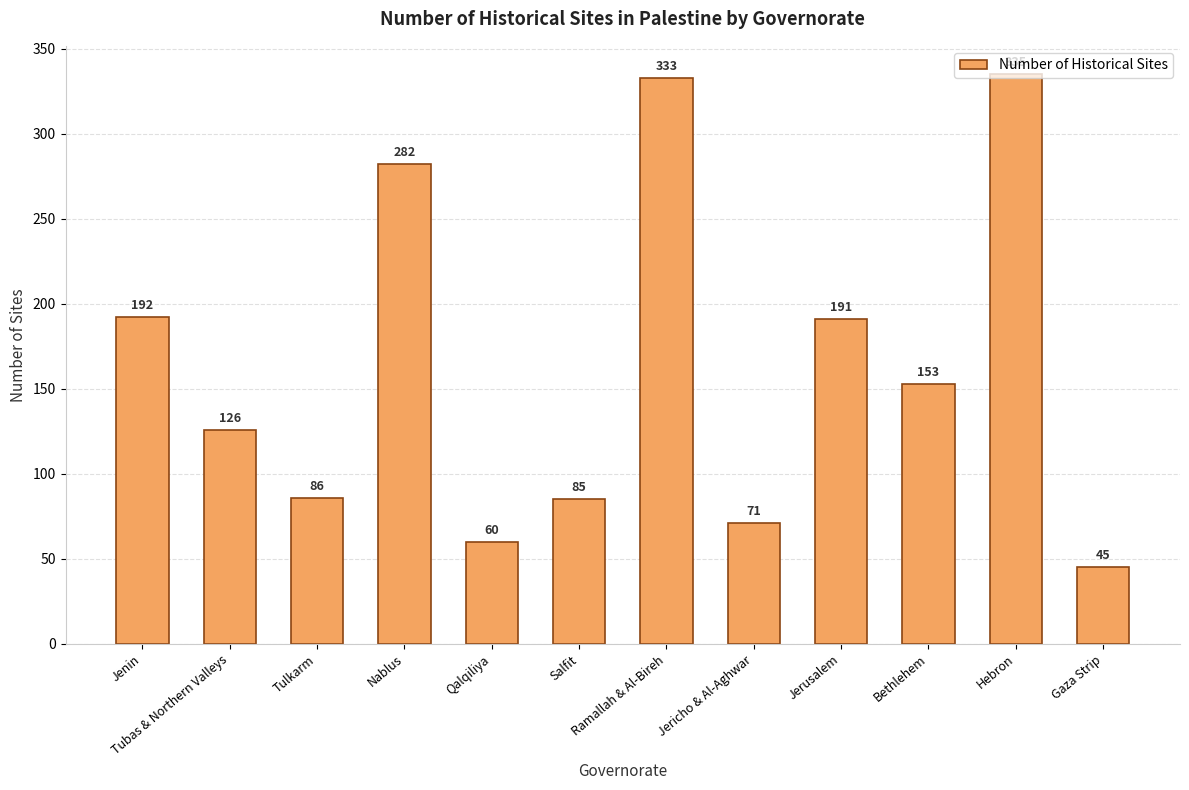

List the labels in order of value, largest first.

Hebron, Ramallah & Al-Bireh, Nablus, Jenin, Jerusalem, Bethlehem, Tubas & Northern Valleys, Tulkarm, Salfit, Jericho & Al-Aghwar, Qalqiliya, Gaza Strip